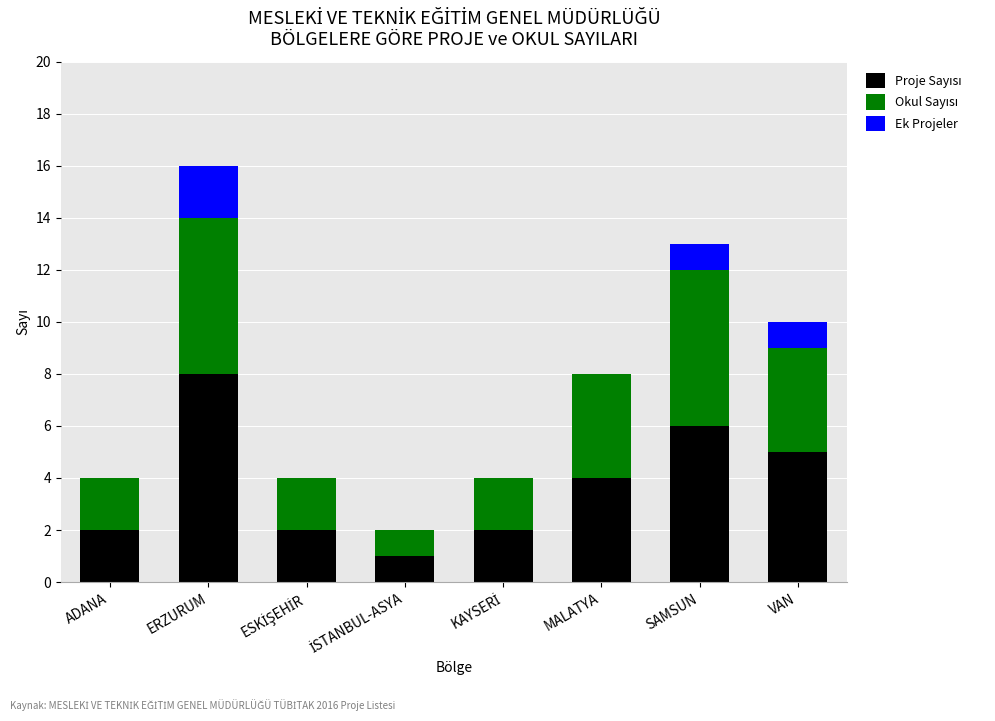

What is the total value across all series at MALATYA?

8